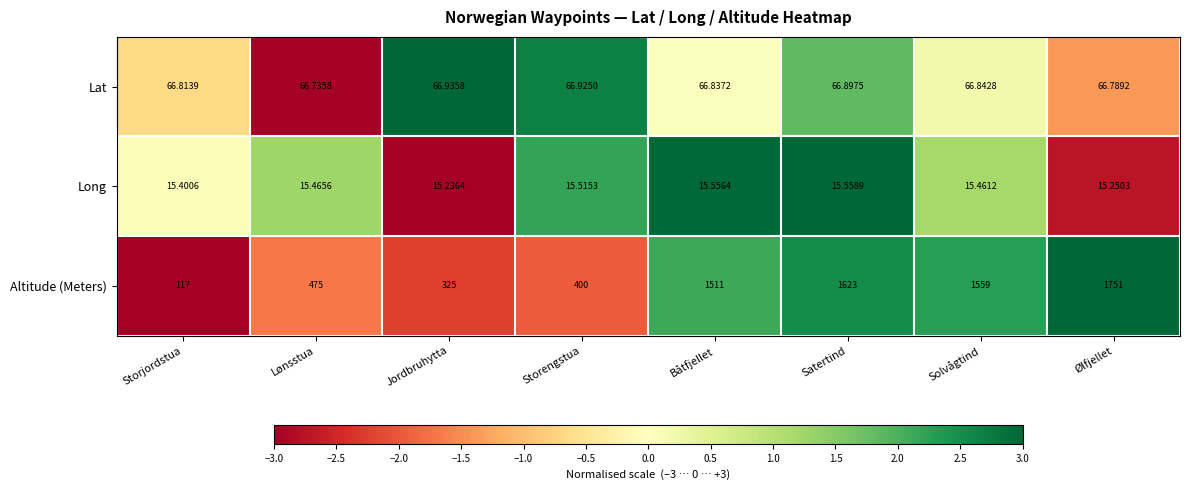

At which label is Altitude (Meters) closest to 934?

Lønsstua